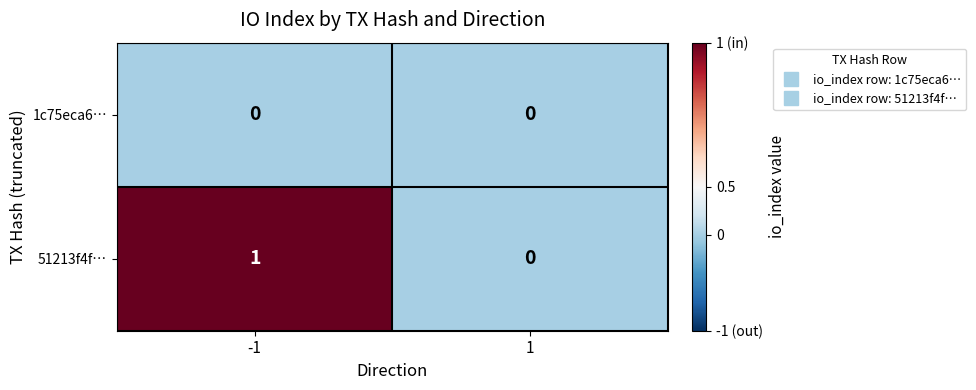

Which series has the largest range (max minus min)?

51213f4f…